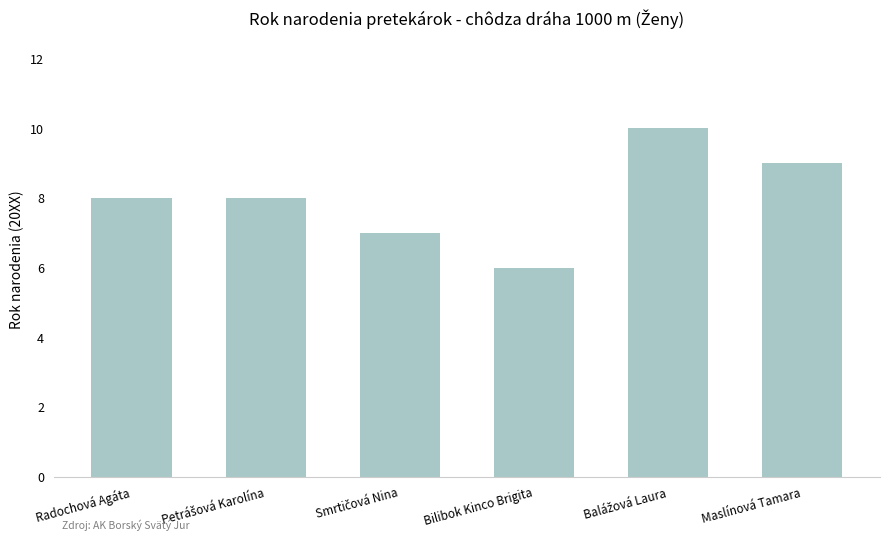

Reading right to left, extract all data points from this chart.

9	10	6	7	8	8